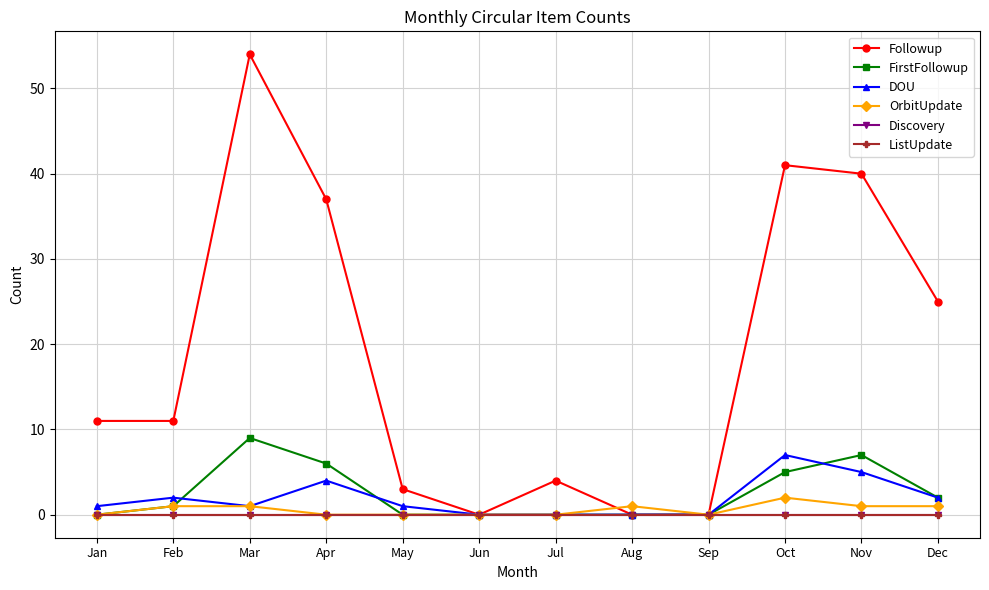

Does the chart have visible grid lines?

Yes